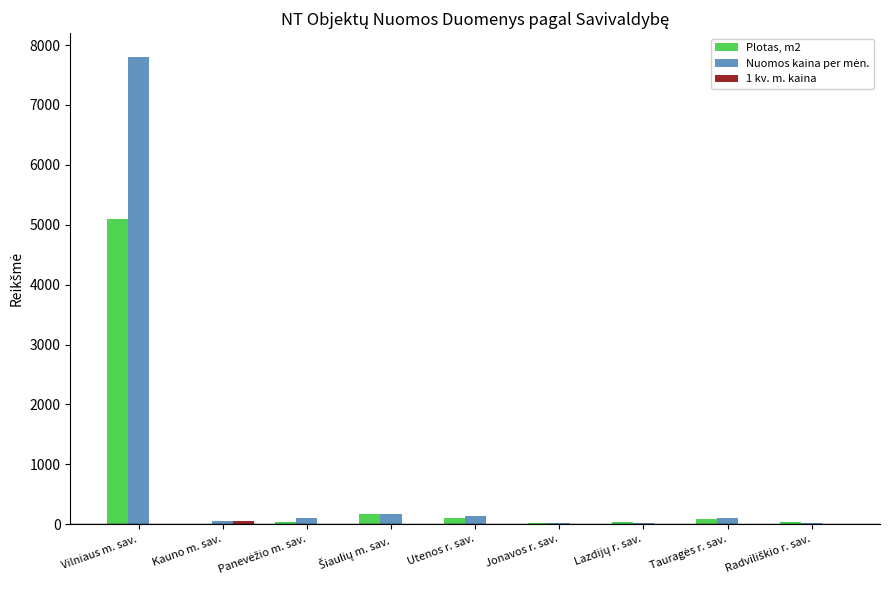

How many groups of bars are there?

9